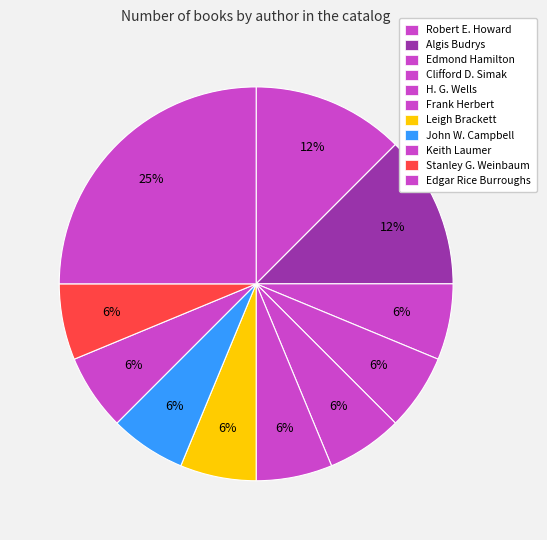

Is there any slice that represents more than half of the pie?

No